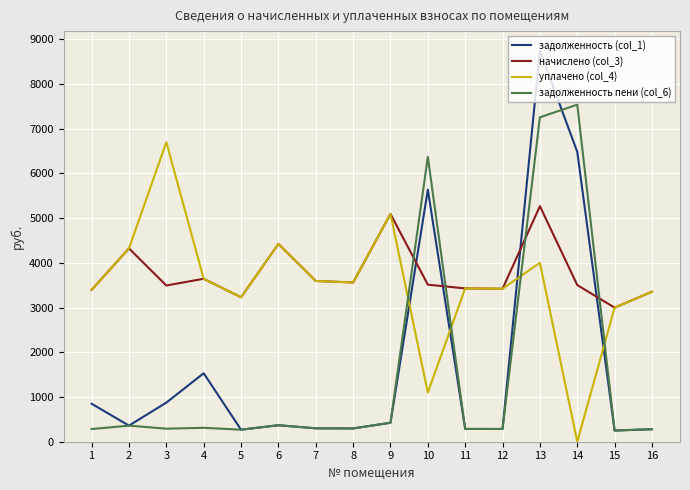

How many values in уплачено (col_4) are above zero?

15